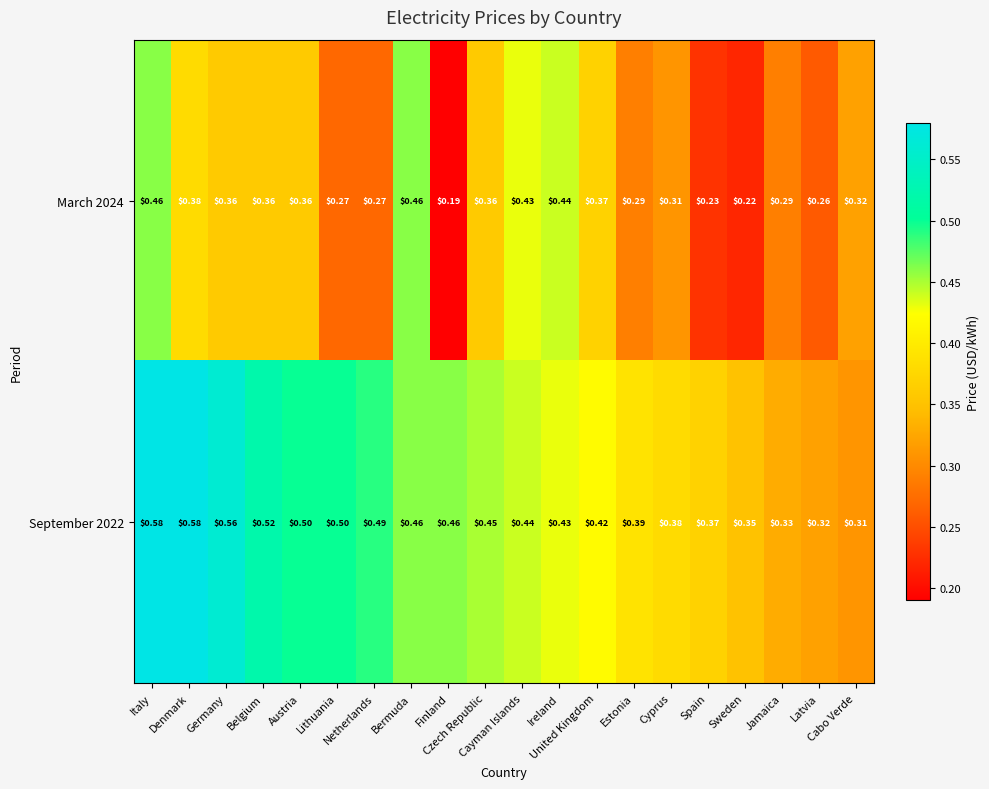

What is the smallest value displayed?

0.2